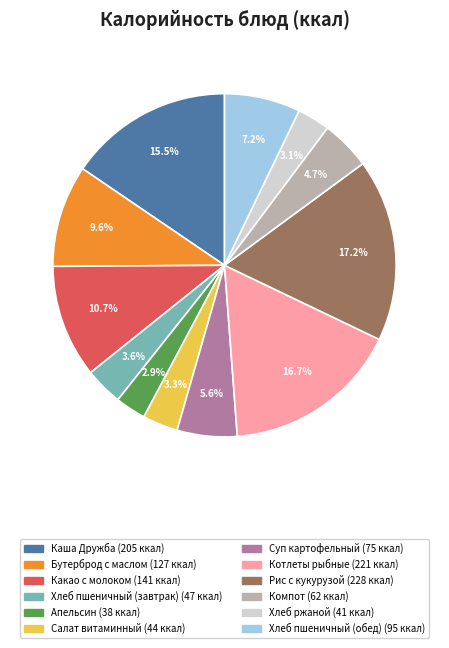

How many slices are in this pie chart?

12